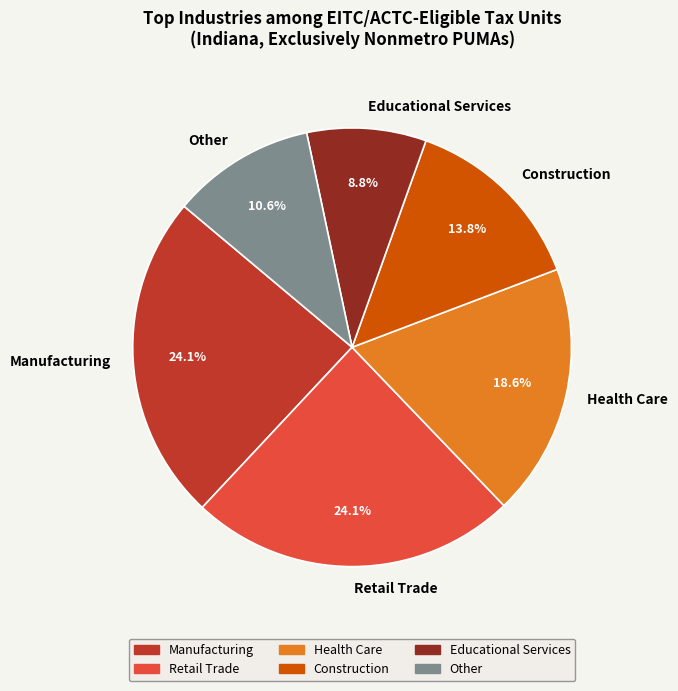

The Construction slice represents 25% of the pie. True or false?

False